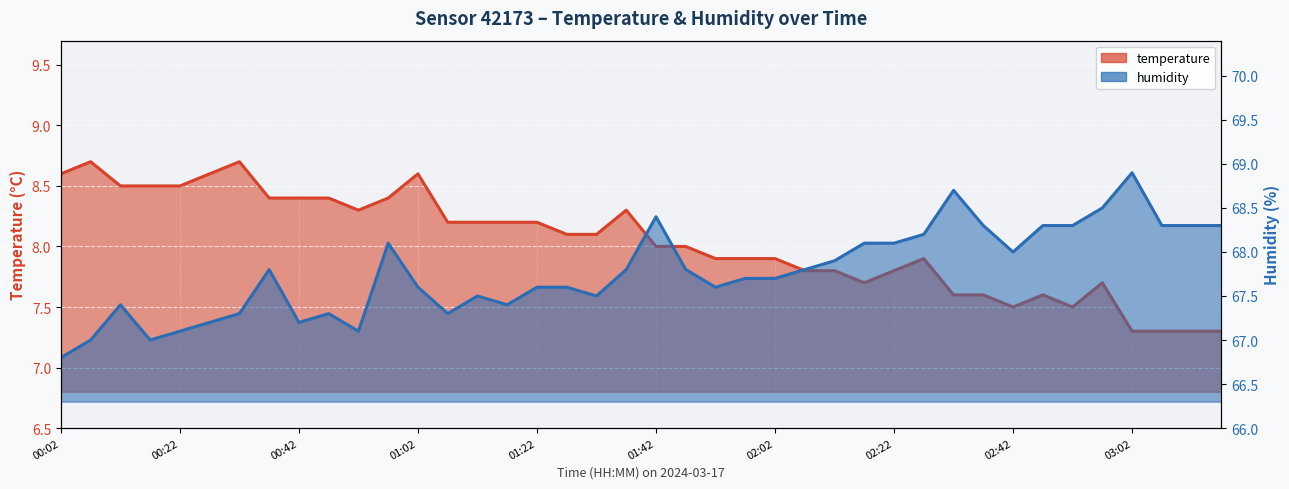

Between 02:52 and 03:07, which series saw the biggest shift?

temperature